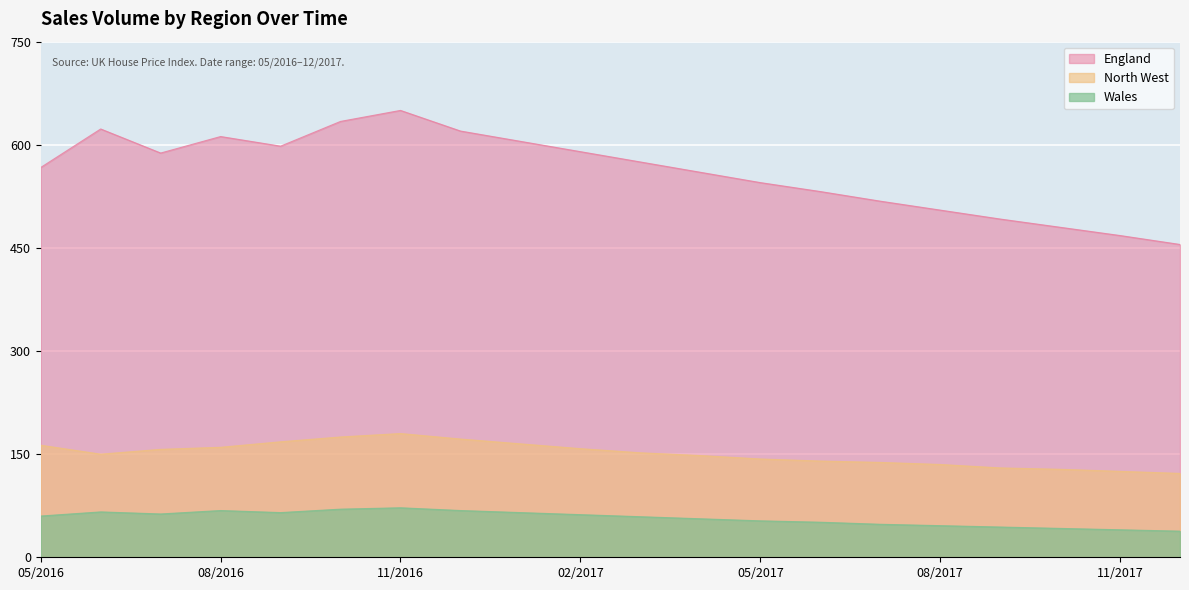

Which has a higher value, 09/2017 or 10/2017?

09/2017